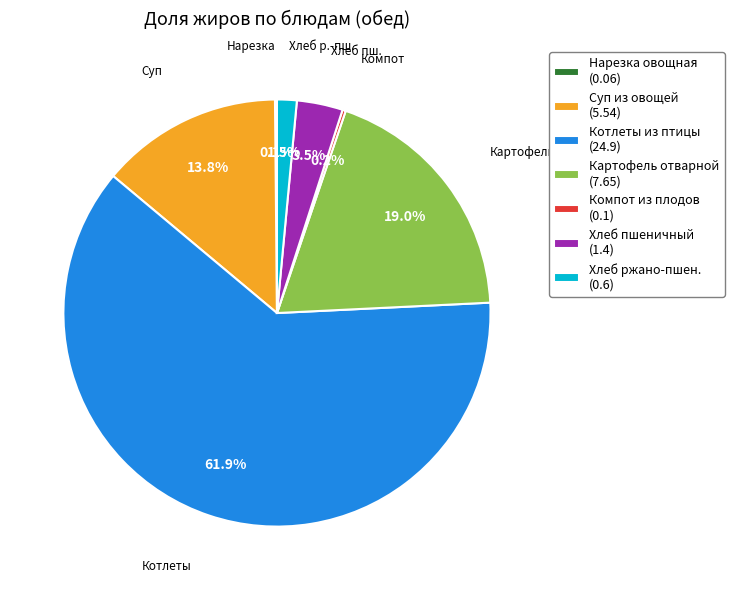

Between Картофель отварной (7.65) and Хлеб пшеничный (1.4), which is larger?

Картофель отварной (7.65)